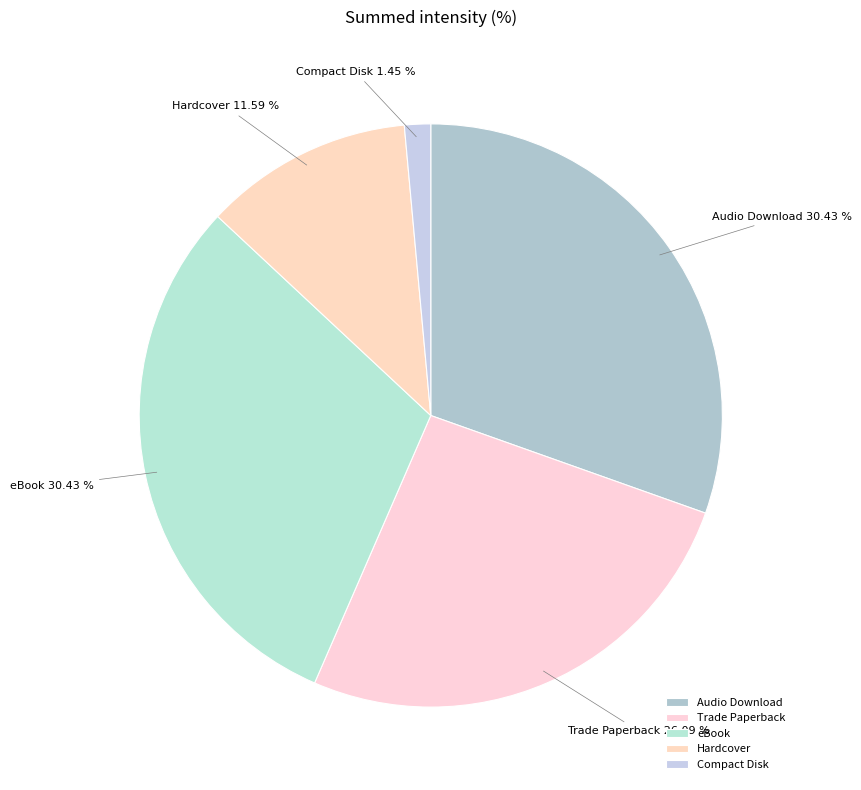

What is the smallest slice in the pie chart?

Compact Disk